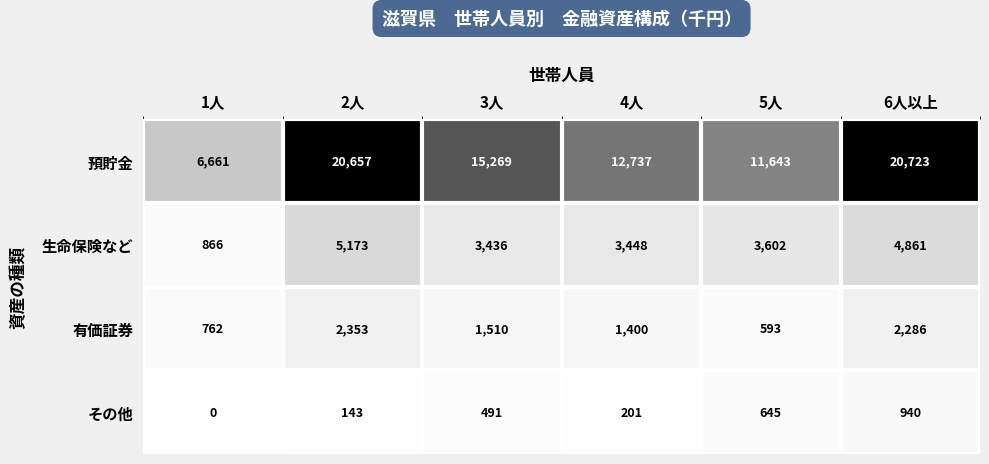

Reading left to right, what are all the values shown in this chart?

預貯金: 6661	20657	15269	12737	11643	20723
生命保険など: 866	5173	3436	3448	3602	4861
有価証券: 762	2353	1510	1400	593	2286
その他: 0	143	491	201	645	940